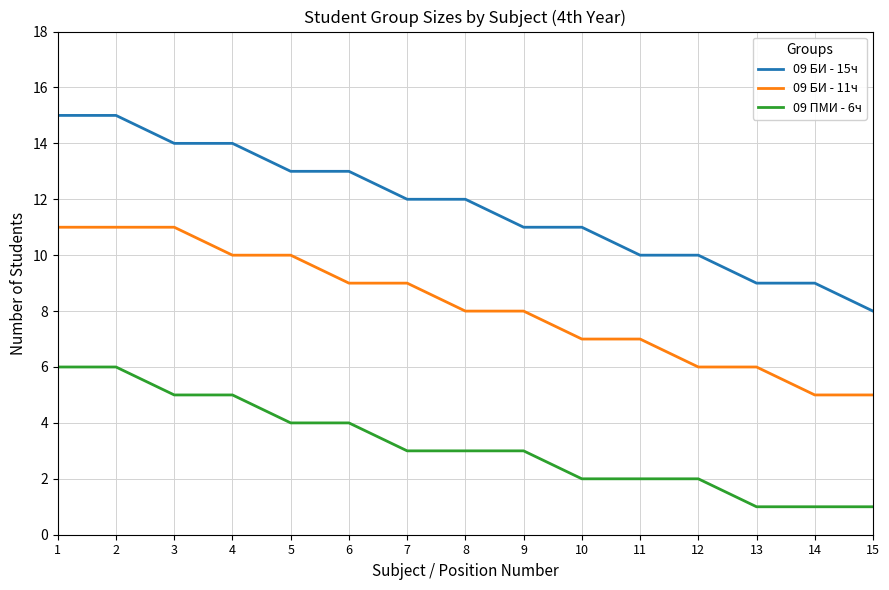

Is the value of 09 ПМИ - 6ч at 7 greater than the value of 09 БИ - 15ч at 12?

No